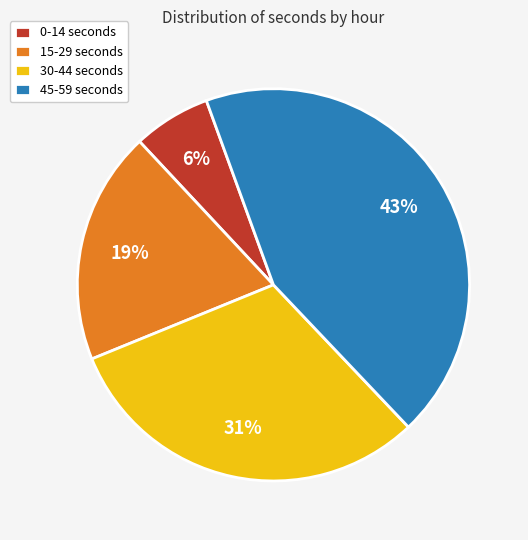

To the nearest percent, what percentage of the pie is 15-29 seconds?

19%